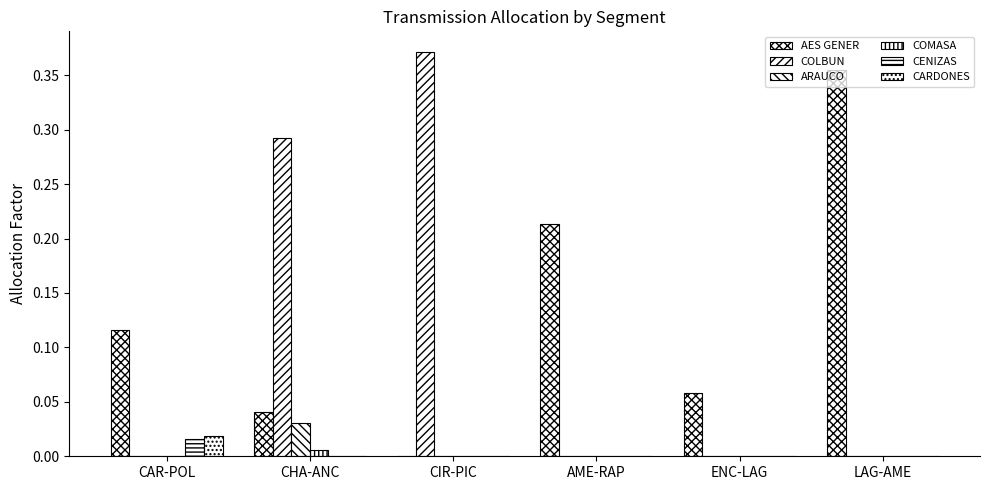

The COLBUN series shows 0.3 at CHA-ANC. True or false?

True